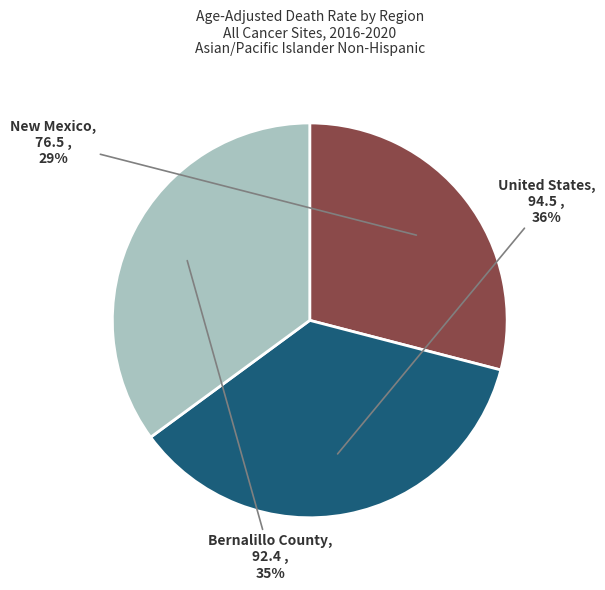

What is the largest slice in the pie chart?

United States